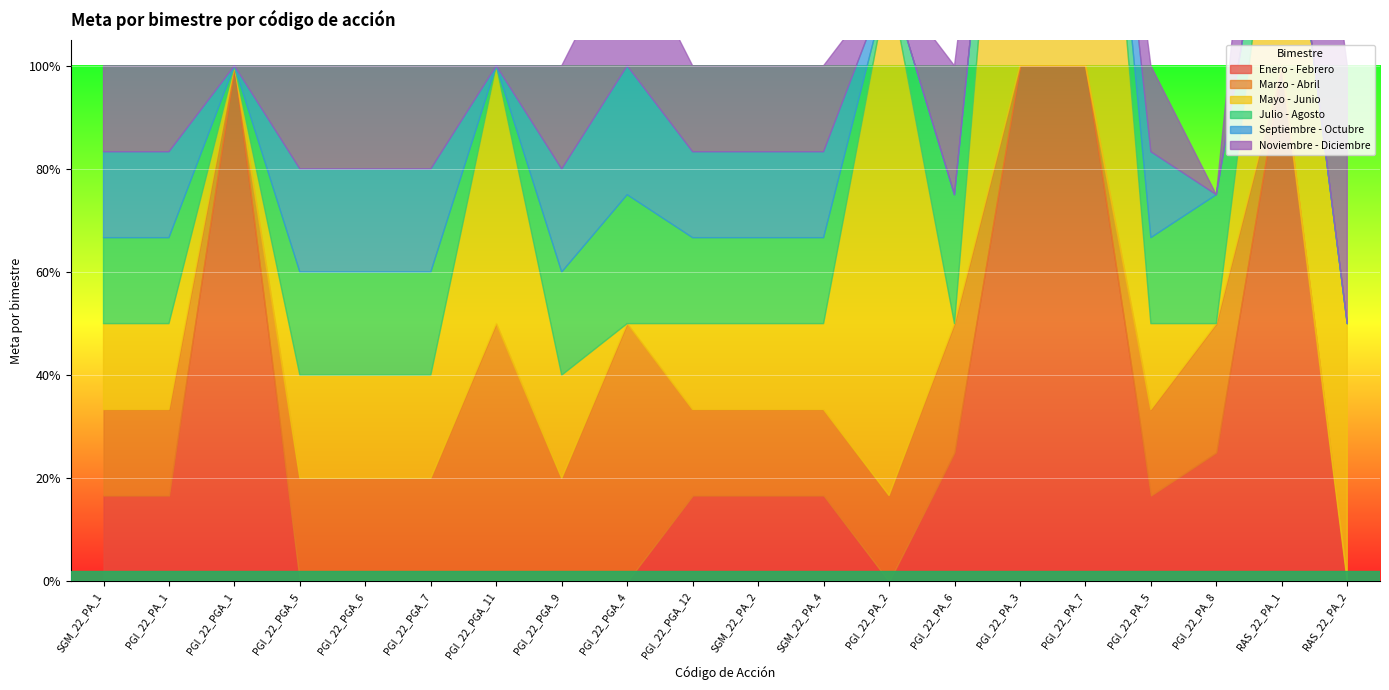

Reading left to right, what are all the values shown in this chart?

Enero - Febrero: SGM_22_PA_1=0.2	PGI_22_PA_1=0.2	PGI_22_PGA_1=1.0	PGI_22_PGA_5=0.0	PGI_22_PGA_6=0.0	PGI_22_PGA_7=0.0	PGI_22_PGA_11=0.0	PGI_22_PGA_9=0.0	PGI_22_PGA_4=0.0	PGI_22_PGA_12=0.2	SGM_22_PA_2=0.2	SGM_22_PA_4=0.2	PGI_22_PA_2=0.0	PGI_22_PA_6=0.2	PGI_22_PA_3=1.0	PGI_22_PA_7=1.0	PGI_22_PA_5=0.2	PGI_22_PA_8=0.2	RAS_22_PA_1=1.0	RAS_22_PA_2=0.0
Marzo - Abril: SGM_22_PA_1=0.2	PGI_22_PA_1=0.2	PGI_22_PGA_1=0.0	PGI_22_PGA_5=0.2	PGI_22_PGA_6=0.2	PGI_22_PGA_7=0.2	PGI_22_PGA_11=0.5	PGI_22_PGA_9=0.2	PGI_22_PGA_4=0.5	PGI_22_PGA_12=0.2	SGM_22_PA_2=0.2	SGM_22_PA_4=0.2	PGI_22_PA_2=0.2	PGI_22_PA_6=0.2	PGI_22_PA_3=0.0	PGI_22_PA_7=0.0	PGI_22_PA_5=0.2	PGI_22_PA_8=0.2	RAS_22_PA_1=0.0	RAS_22_PA_2=0.0
Mayo - Junio: SGM_22_PA_1=0.2	PGI_22_PA_1=0.2	PGI_22_PGA_1=0.0	PGI_22_PGA_5=0.2	PGI_22_PGA_6=0.2	PGI_22_PGA_7=0.2	PGI_22_PGA_11=0.5	PGI_22_PGA_9=0.2	PGI_22_PGA_4=0.0	PGI_22_PGA_12=0.2	SGM_22_PA_2=0.2	SGM_22_PA_4=0.2	PGI_22_PA_2=1.0	PGI_22_PA_6=0.0	PGI_22_PA_3=1.0	PGI_22_PA_7=1.0	PGI_22_PA_5=0.2	PGI_22_PA_8=0.0	RAS_22_PA_1=0.5	RAS_22_PA_2=0.5
Julio - Agosto: SGM_22_PA_1=0.2	PGI_22_PA_1=0.2	PGI_22_PGA_1=0.0	PGI_22_PGA_5=0.2	PGI_22_PGA_6=0.2	PGI_22_PGA_7=0.2	PGI_22_PGA_11=0.0	PGI_22_PGA_9=0.2	PGI_22_PGA_4=0.2	PGI_22_PGA_12=0.2	SGM_22_PA_2=0.2	SGM_22_PA_4=0.2	PGI_22_PA_2=0.0	PGI_22_PA_6=0.2	PGI_22_PA_3=0.0	PGI_22_PA_7=0.0	PGI_22_PA_5=0.2	PGI_22_PA_8=0.2	RAS_22_PA_1=0.0	RAS_22_PA_2=0.0
Septiembre - Octubre: SGM_22_PA_1=0.2	PGI_22_PA_1=0.2	PGI_22_PGA_1=0.0	PGI_22_PGA_5=0.2	PGI_22_PGA_6=0.2	PGI_22_PGA_7=0.2	PGI_22_PGA_11=0.0	PGI_22_PGA_9=0.2	PGI_22_PGA_4=0.2	PGI_22_PGA_12=0.2	SGM_22_PA_2=0.2	SGM_22_PA_4=0.2	PGI_22_PA_2=0.0	PGI_22_PA_6=0.0	PGI_22_PA_3=0.0	PGI_22_PA_7=0.0	PGI_22_PA_5=0.2	PGI_22_PA_8=0.0	RAS_22_PA_1=0.0	RAS_22_PA_2=0.0
Noviembre - Diciembre: SGM_22_PA_1=0.2	PGI_22_PA_1=0.2	PGI_22_PGA_1=0.0	PGI_22_PGA_5=0.2	PGI_22_PGA_6=0.2	PGI_22_PGA_7=0.2	PGI_22_PGA_11=0.0	PGI_22_PGA_9=0.2	PGI_22_PGA_4=0.2	PGI_22_PGA_12=0.2	SGM_22_PA_2=0.2	SGM_22_PA_4=0.2	PGI_22_PA_2=0.0	PGI_22_PA_6=0.2	PGI_22_PA_3=0.0	PGI_22_PA_7=0.0	PGI_22_PA_5=0.2	PGI_22_PA_8=0.0	RAS_22_PA_1=0.5	RAS_22_PA_2=0.5